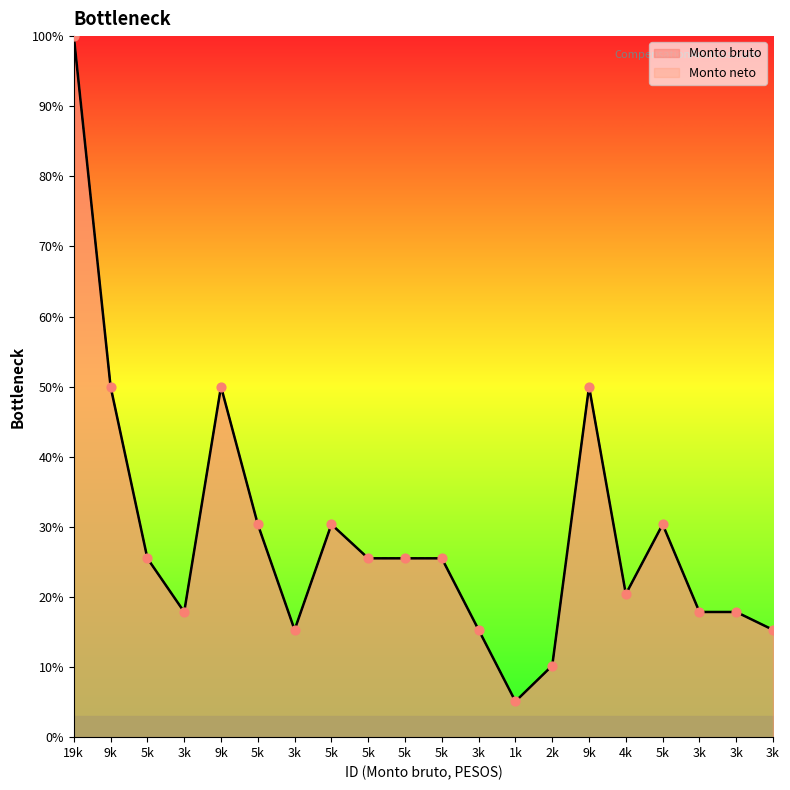

Which series has the widest spread of Y values?

Monto bruto